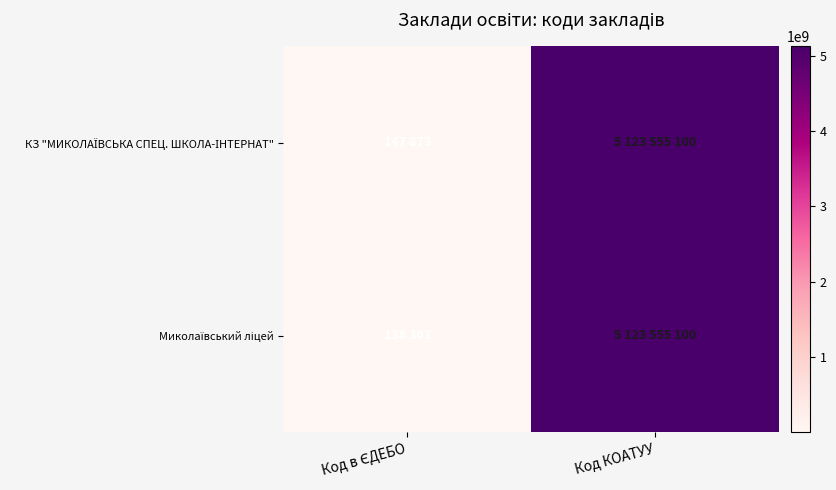

Rank the series by their average value, from lowest to highest.

Миколаївський ліцей, КЗ "МИКОЛАЇВСЬКА СПЕЦ. ШКОЛА-ІНТЕРНАТ"